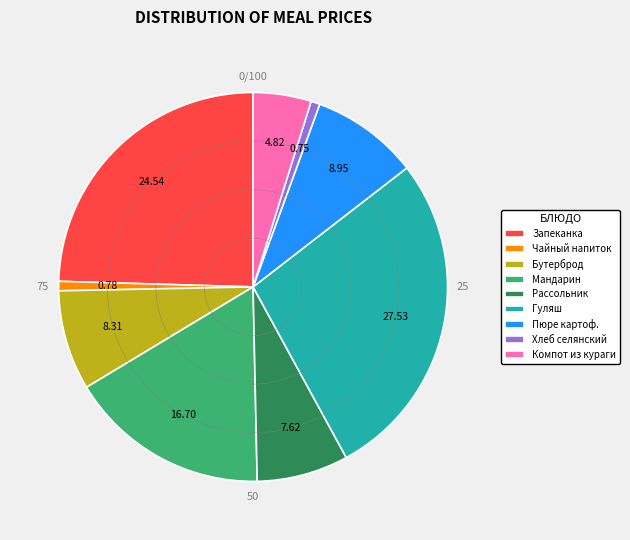

Does any single category account for the majority?

No